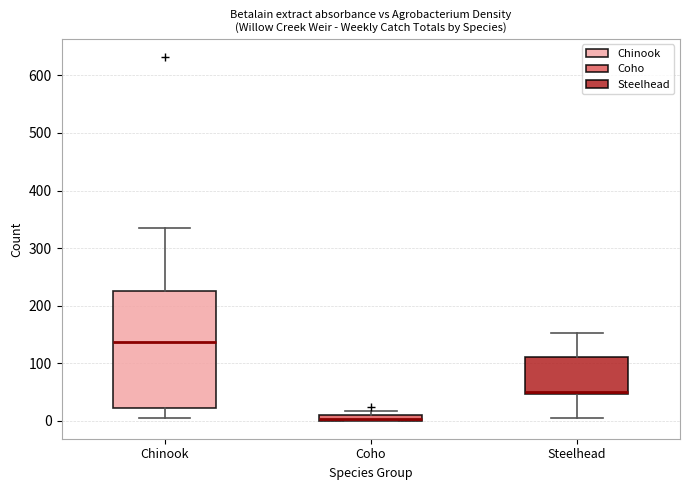

Where does the upper whisker of the box for Chinook end on the y-axis? The values are not printed on the chart, so give them approximately, as read against the axis.

330